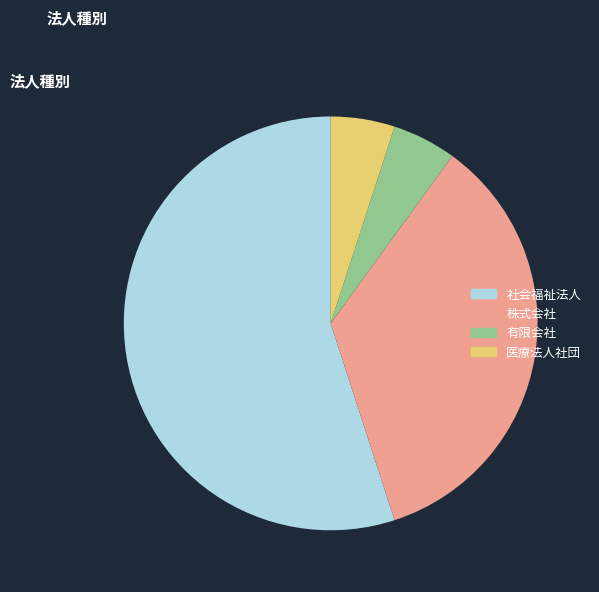

Which slice represents more than half of the pie?

社会福祉法人